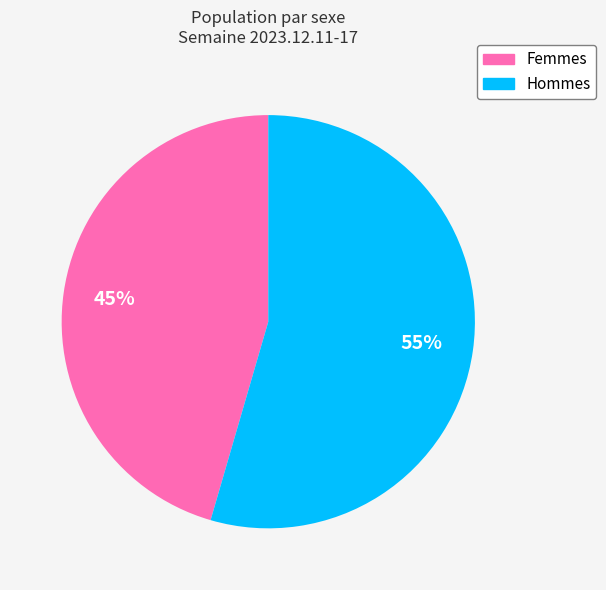

Is there a majority slice in this chart?

Yes